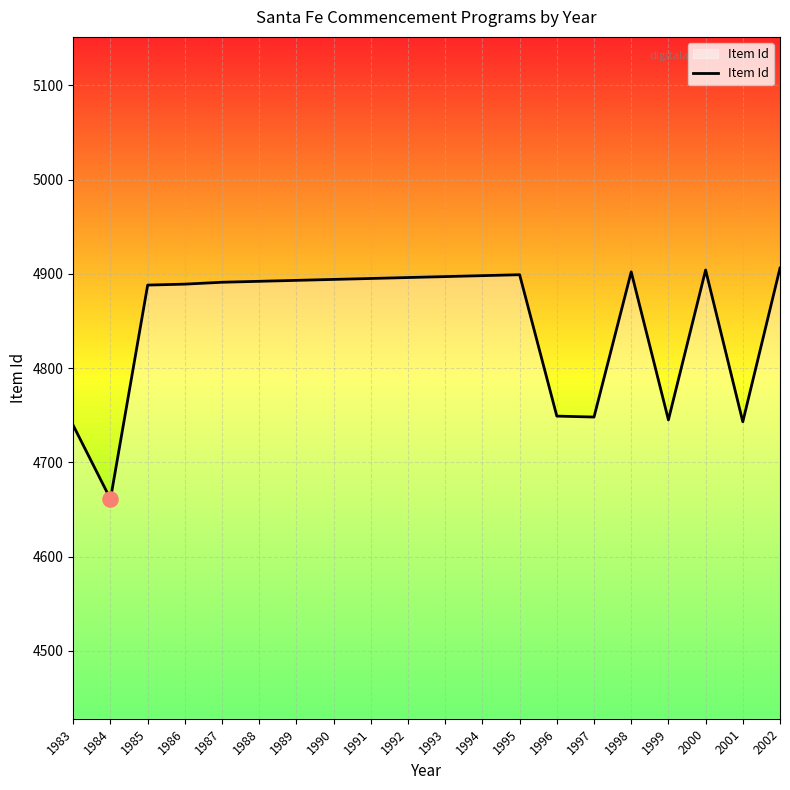

What is the change in value from 1988 to 1999?

-147